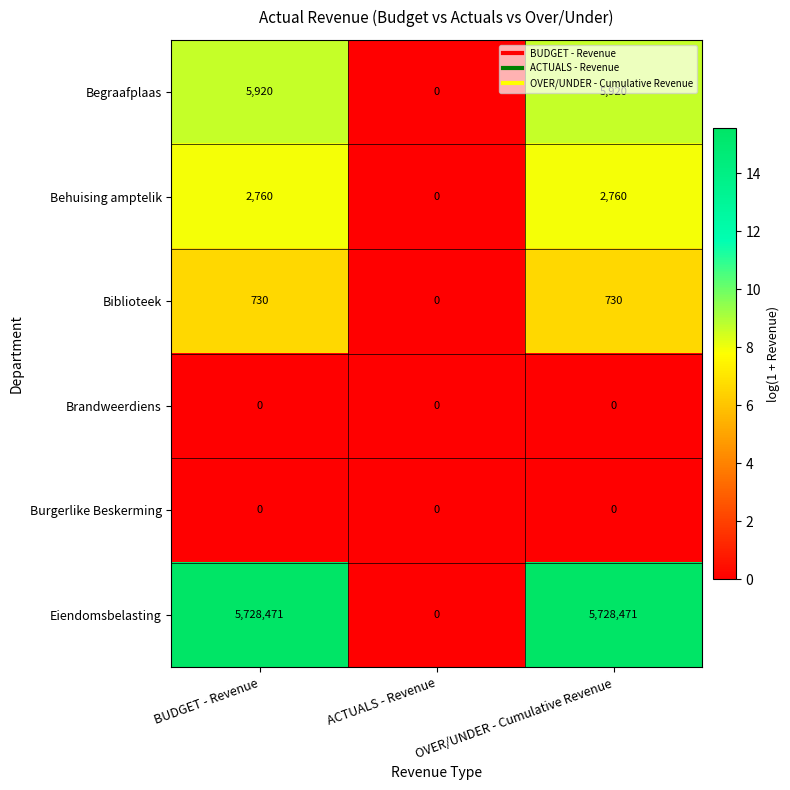

Read the Behuising amptelik value at OVER/UNDER - Cumulative Revenue, to the nearest 10.

2760